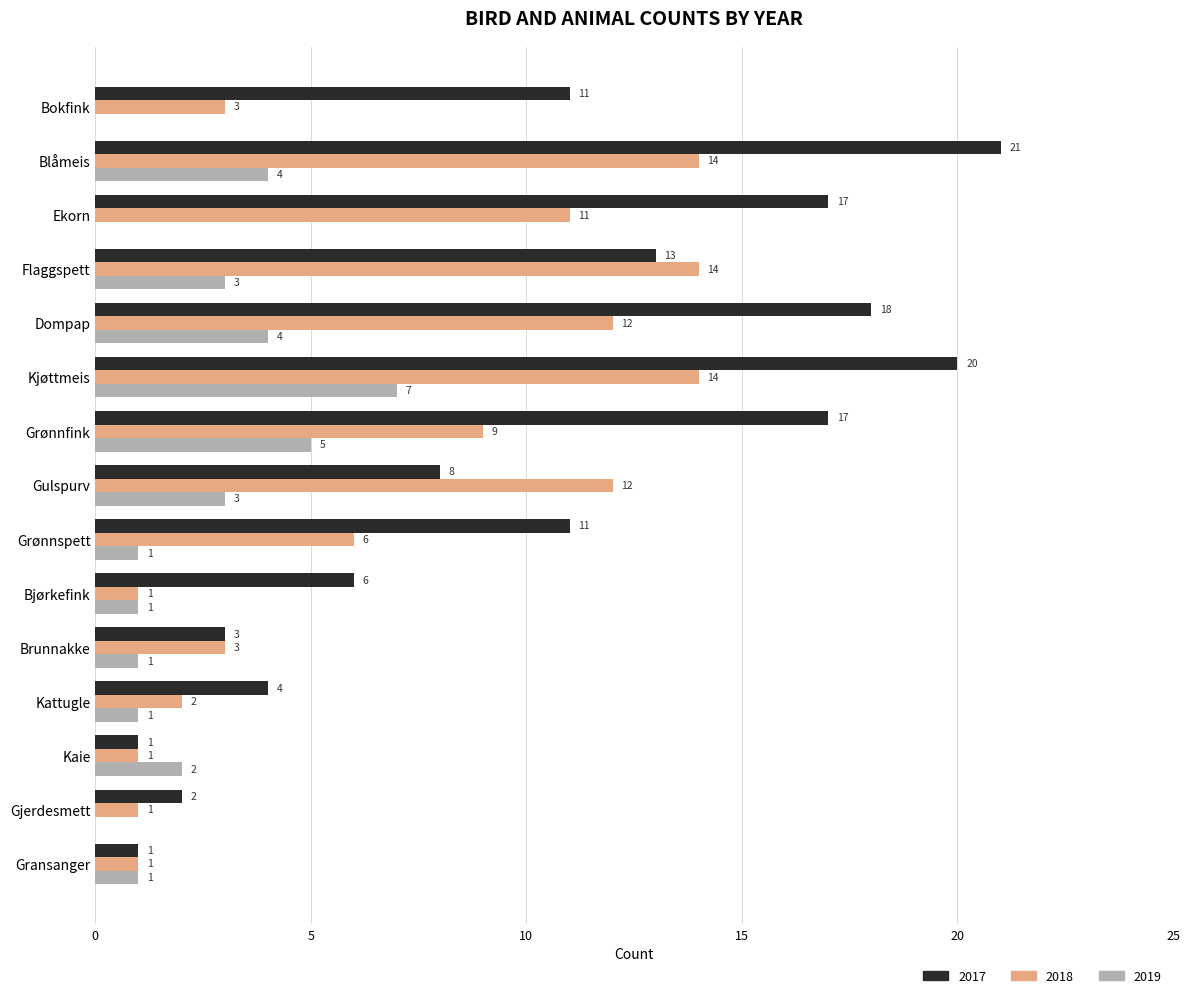

What is the total value across all series at Kattugle?

7